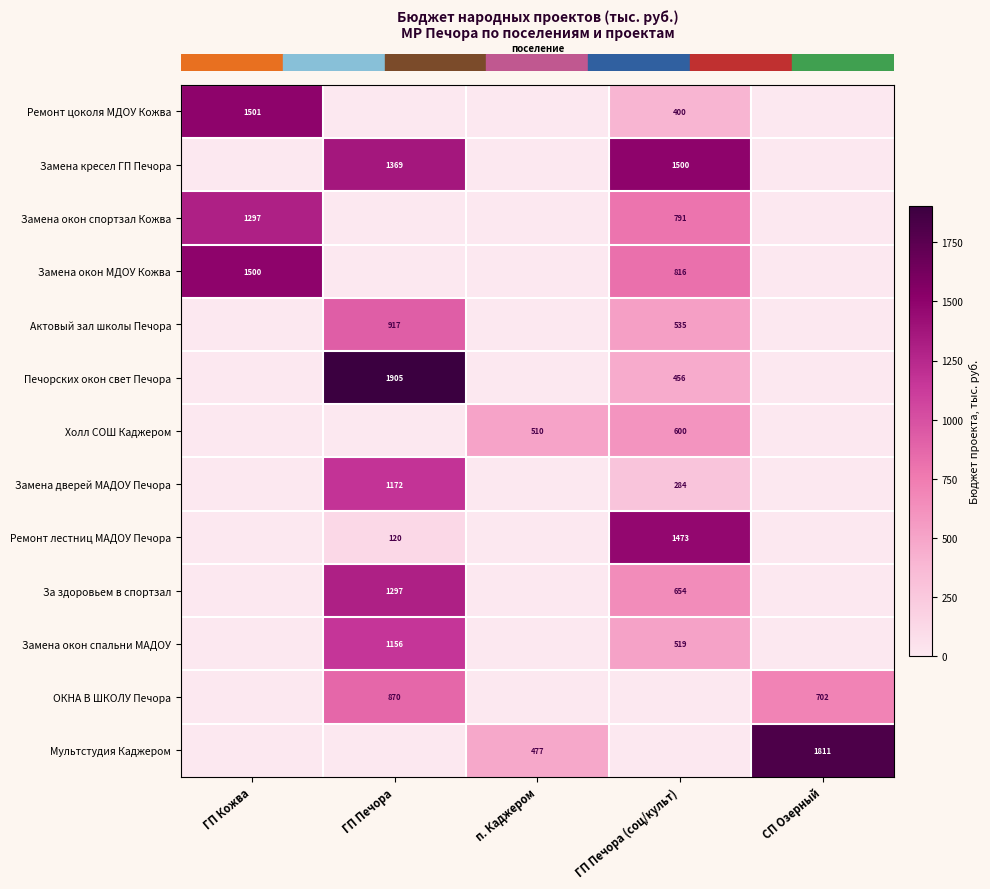

At which category does the chart reach its minimum across all series?

ГП Печора